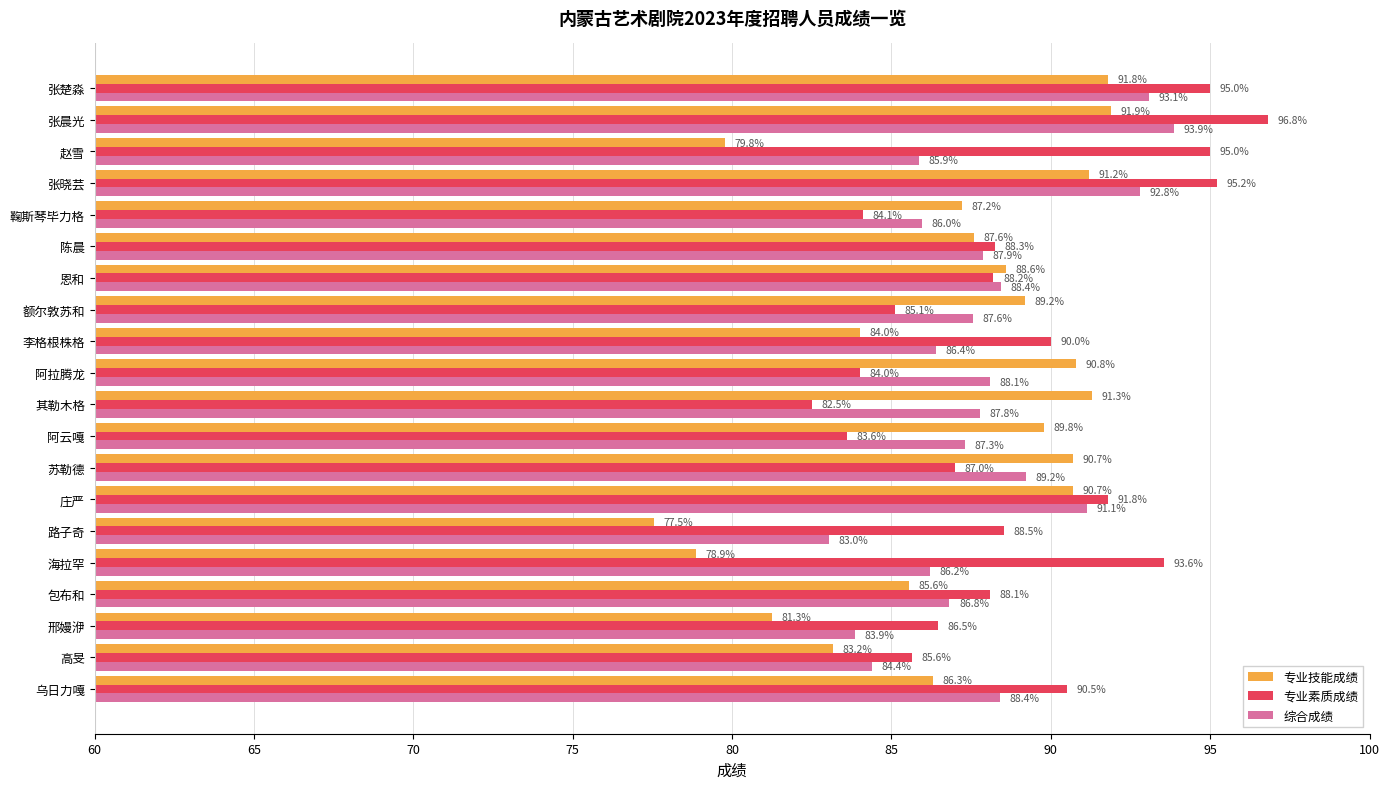

What is the smallest value displayed?

77.5